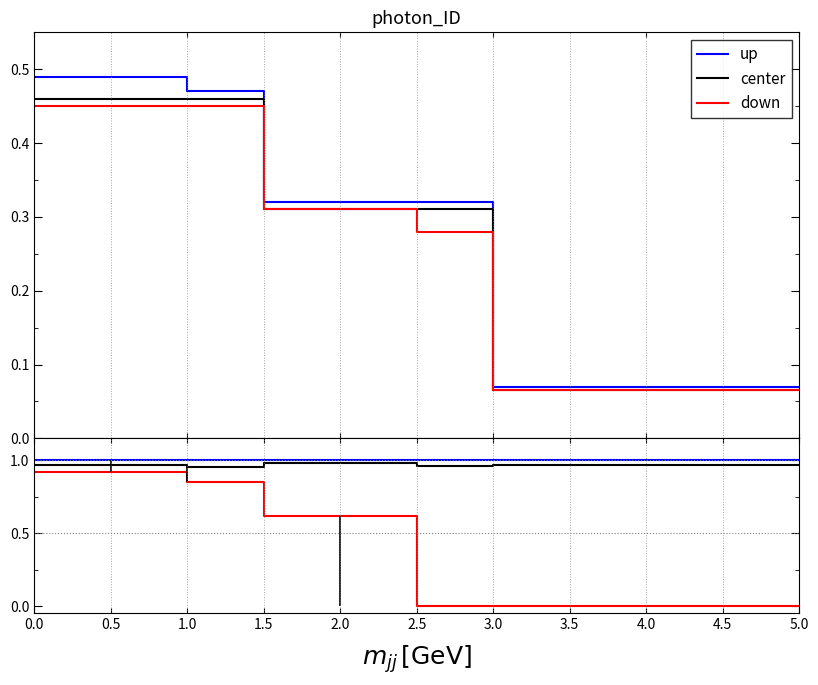

Which series has the widest spread of values?

down